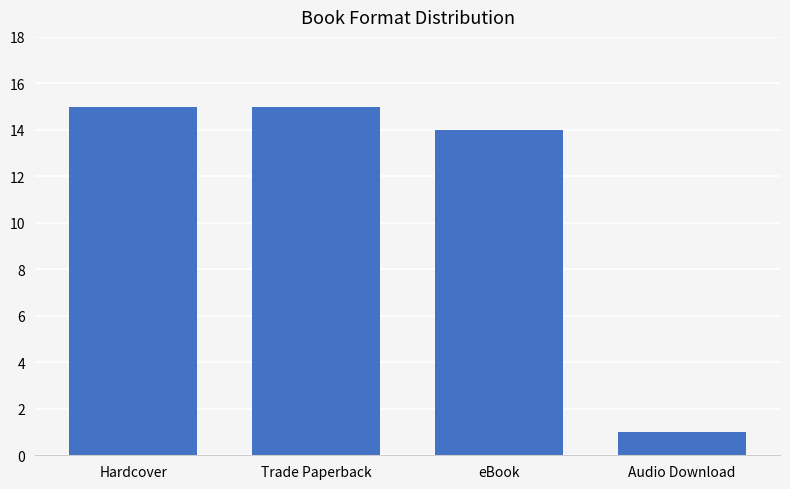

What is the smallest value displayed?

1